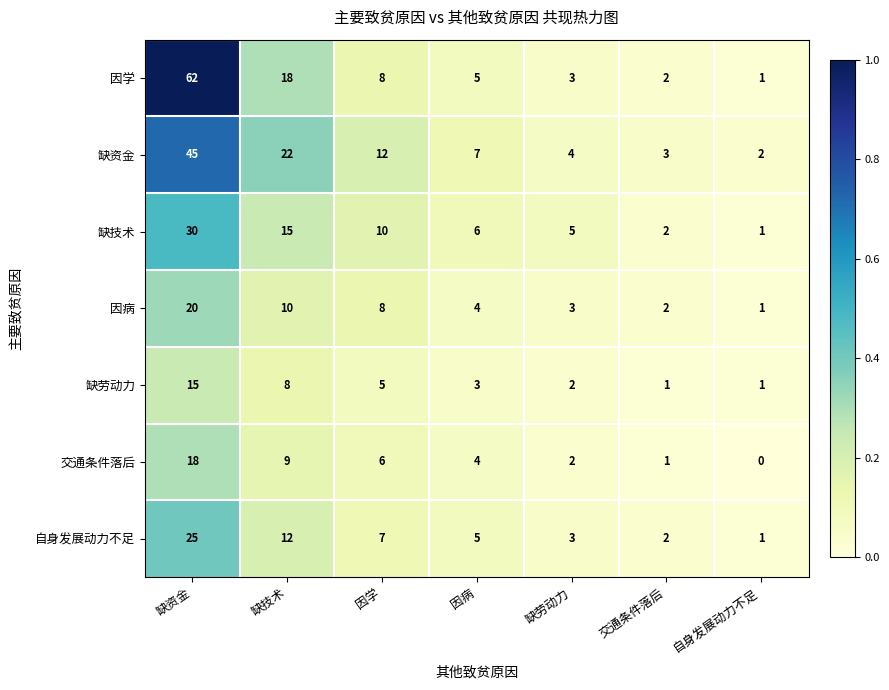

What is the sum of the 交通条件落后 values at 因病 and 缺技术?

13